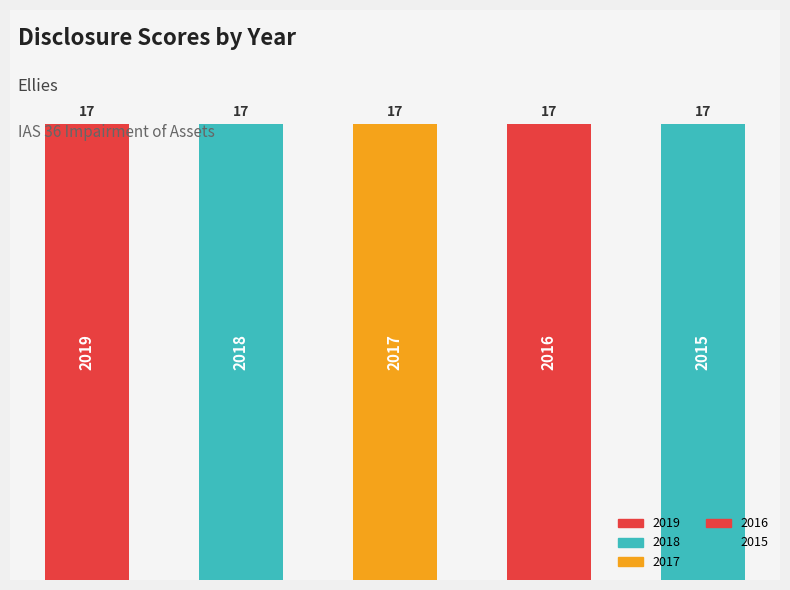

What are all the series names shown in the legend?

2019, 2018, 2017, 2016, 2015